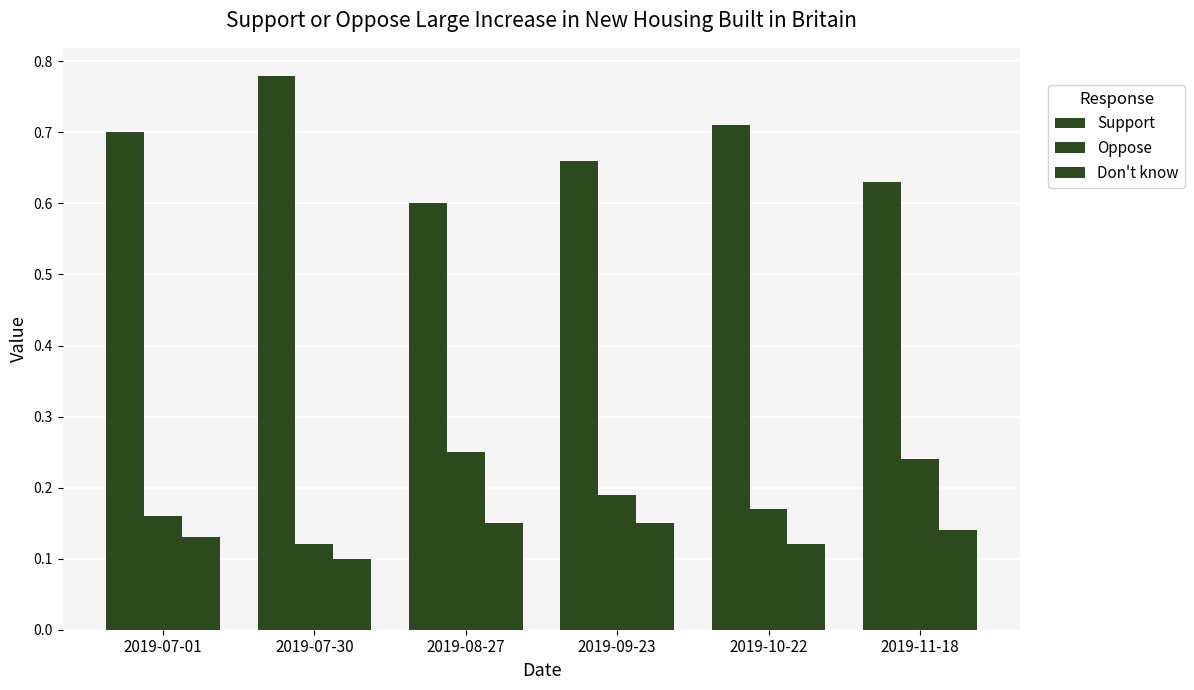

How many data points does each series have?

6